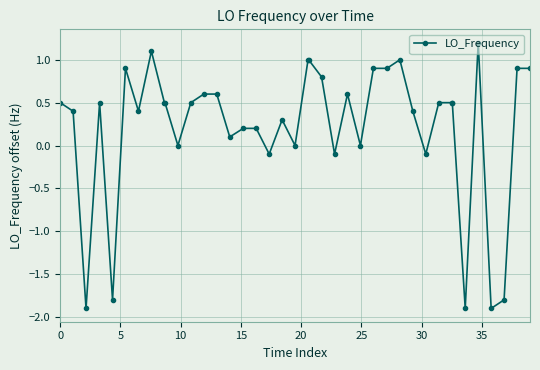

What is the greatest value displayed?

1.2